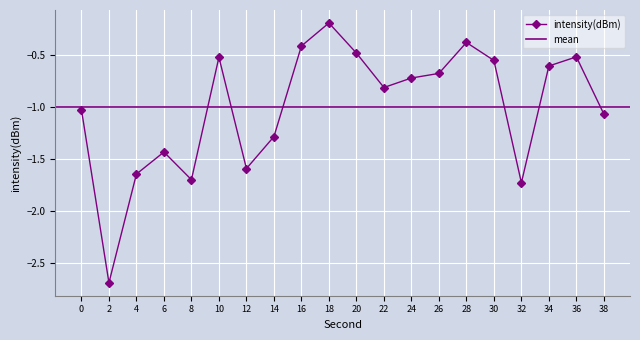

How many interior local valleys (lower than both neighbors) does the data have?

5